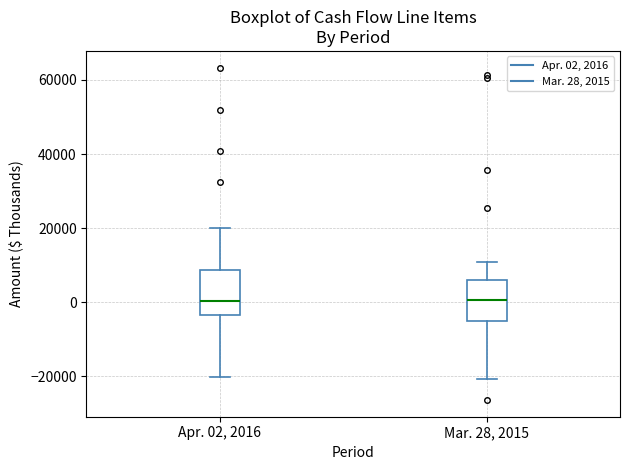

Reading left to right, read every box against the y-axis: the position of its median line, the range the box covers, and the ends of its whiskers. The values are not printed on the chart, so give them approximately, as read against the axis.

Apr. 02, 2016: median 0, box -4000 to 8000, whiskers -20000 to 20000
Mar. 28, 2015: median 0, box -6000 to 6000, whiskers -20000 to 10000